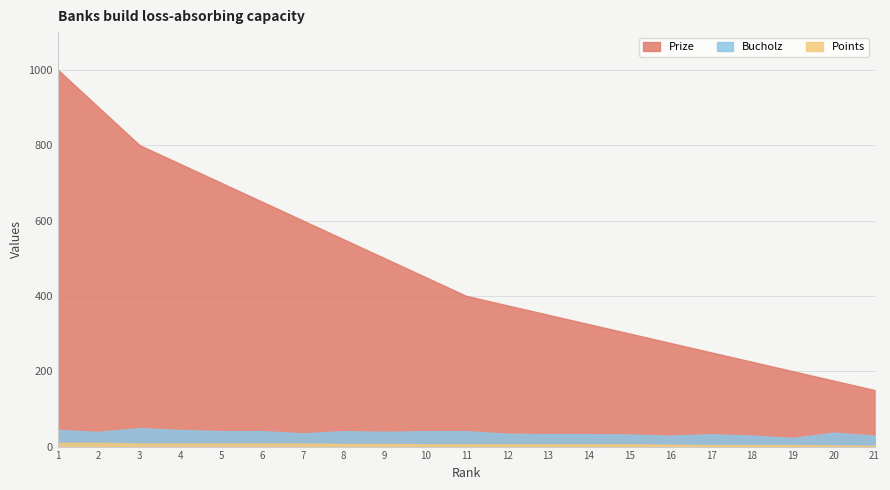

At which category does Bucholz reach its first local peak?

3